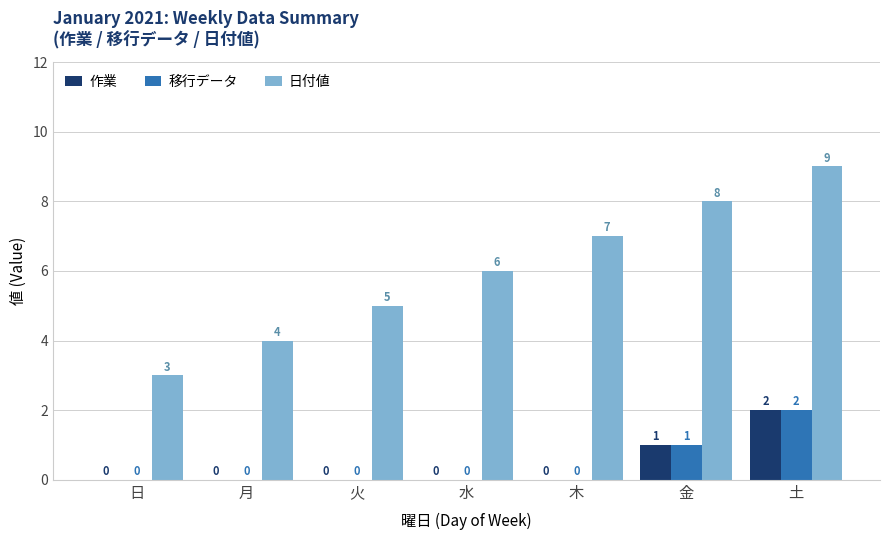

Reading left to right, transcribe all the data shown in this chart.

作業: 日=0	月=0	火=0	水=0	木=0	金=1	土=2
移行データ: 日=0	月=0	火=0	水=0	木=0	金=1	土=2
日付値: 日=3	月=4	火=5	水=6	木=7	金=8	土=9